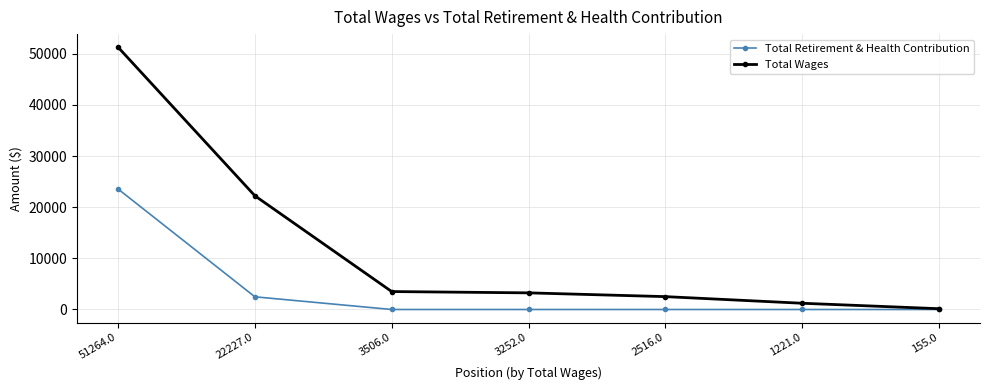

At which label is Total Retirement & Health Contribution closest to 11775?

22227.0